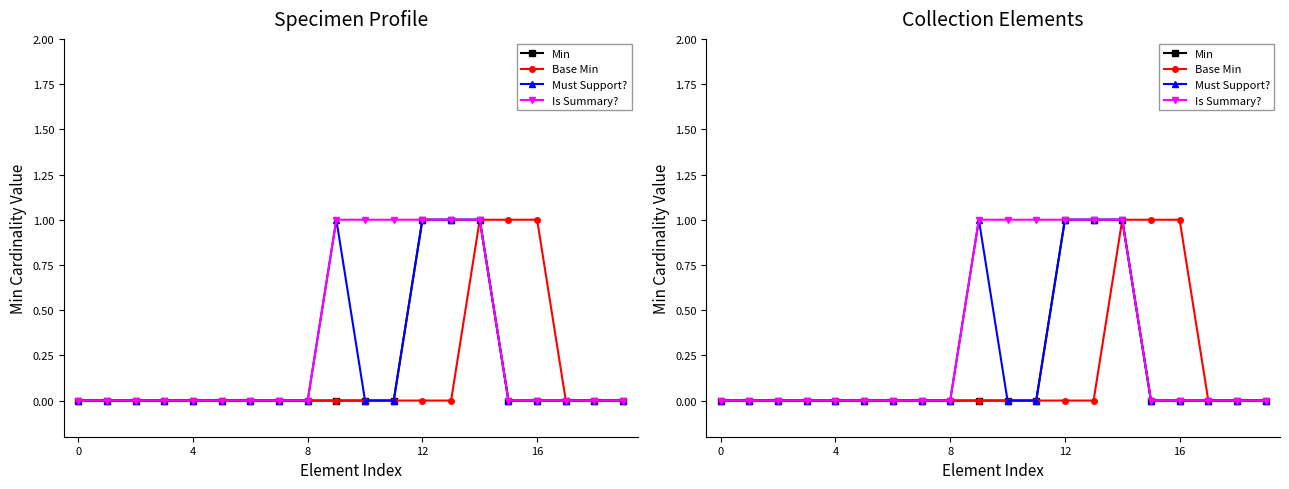

Which series has the largest range (max minus min)?

Min